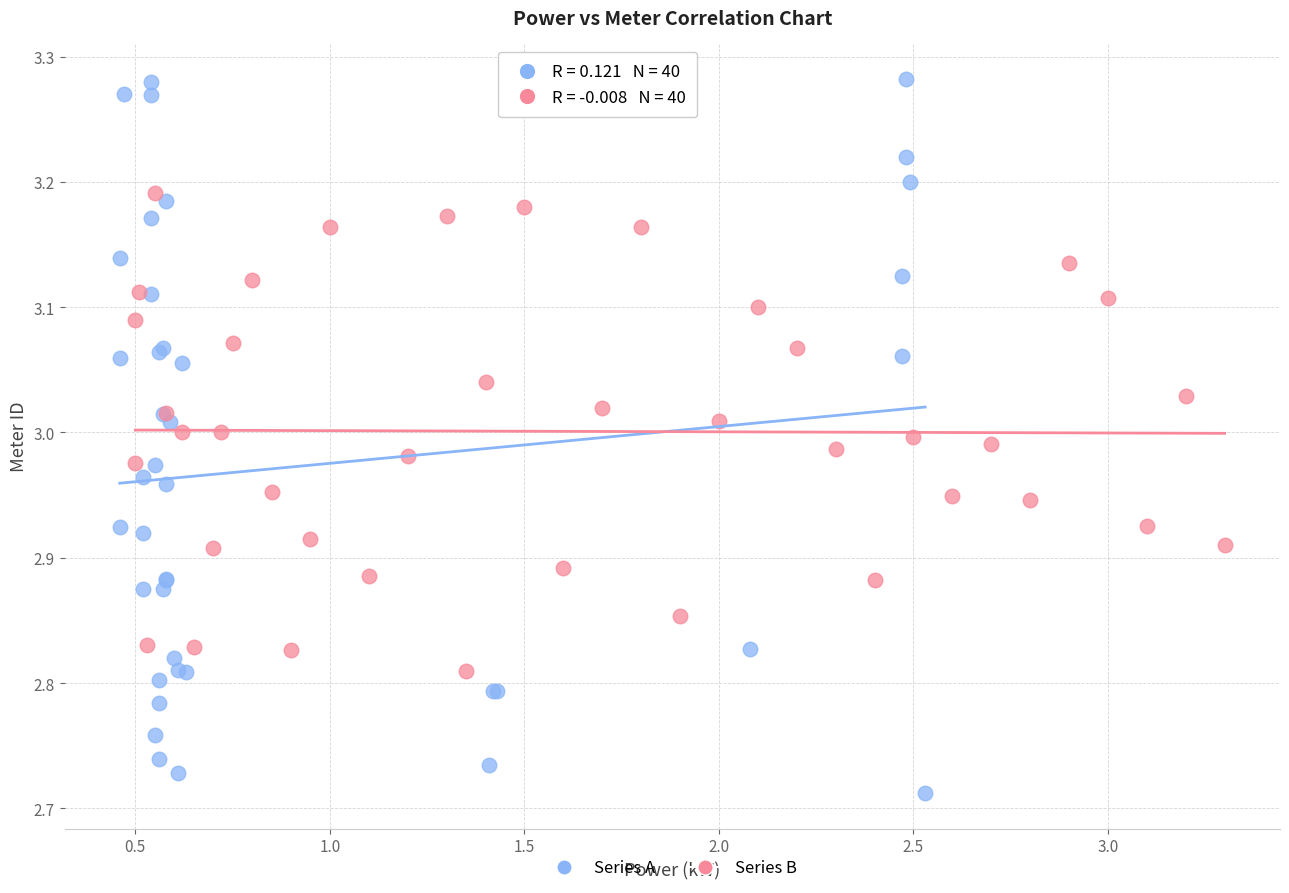

Which series has the widest spread of Y values?

Series A